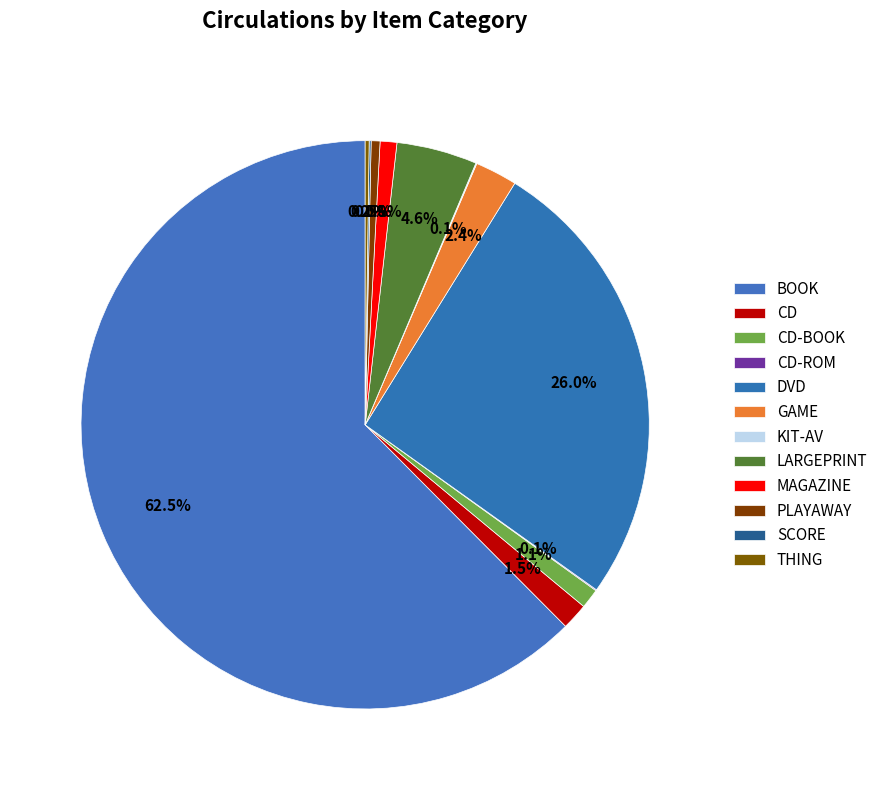

The MAGAZINE slice represents 1% of the pie. True or false?

True